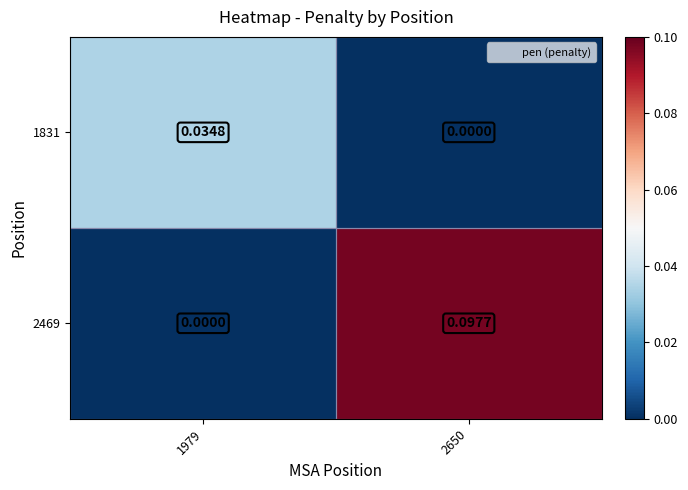

Is the value of 1831 at 1979 greater than the value of 2469 at 2650?

No